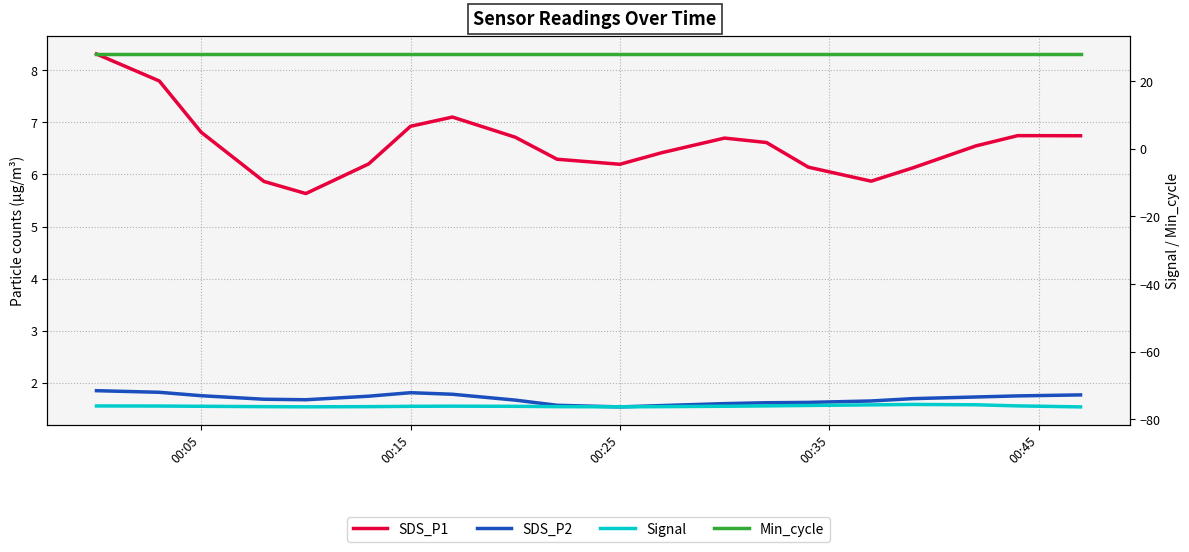

True or false: SDS_P1 and Signal cross at least once.

False